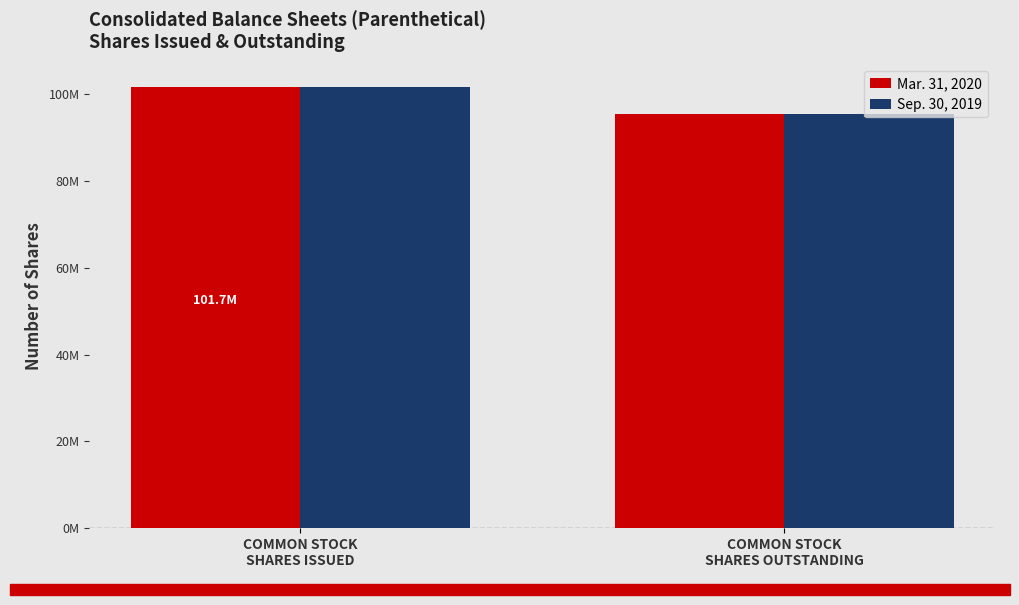

At which category is the sum across all series the highest?

COMMON STOCK
SHARES ISSUED